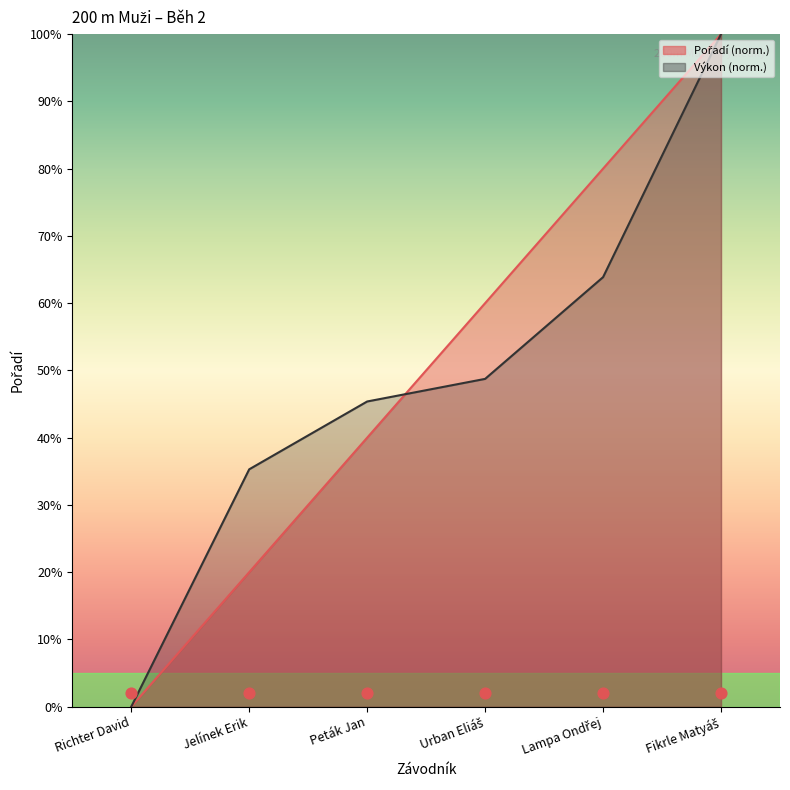

Which series contains the lowest Y value?

Pořadí